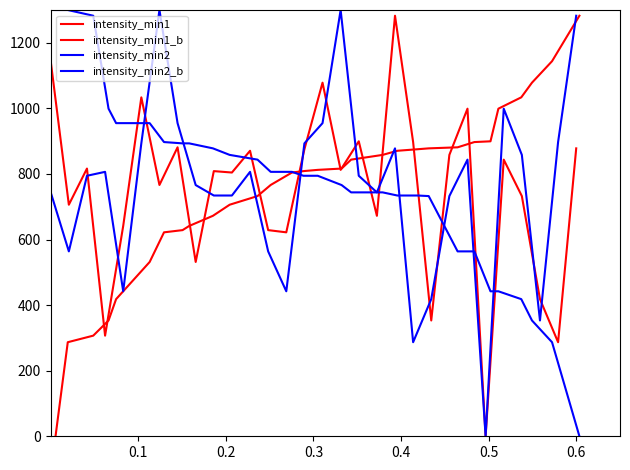

At how many categories does at least one series exceed 630?

30